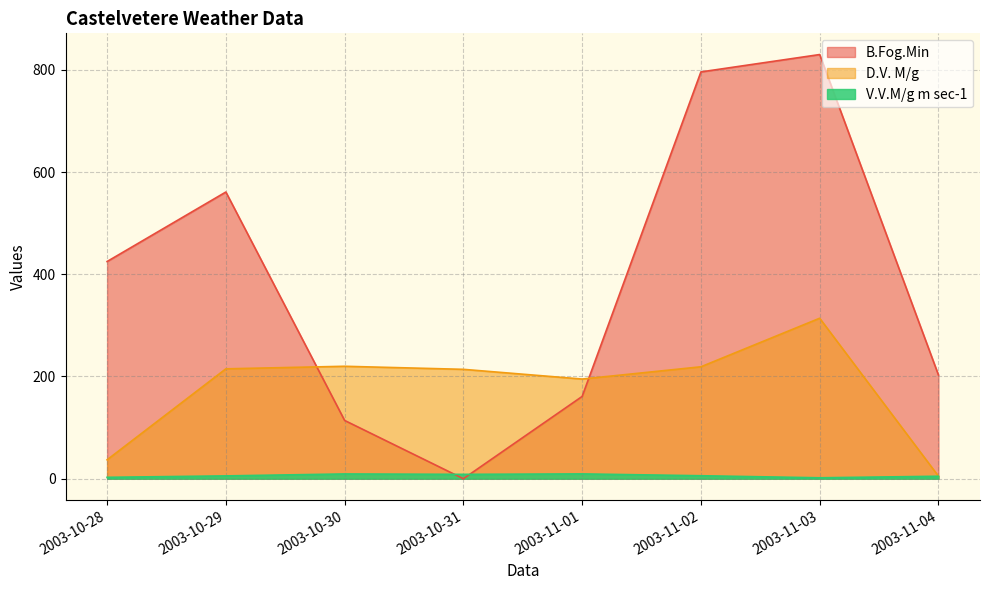

In B.Fog.Min, how many points are lower than both neighbors (excluding endpoints)?

1